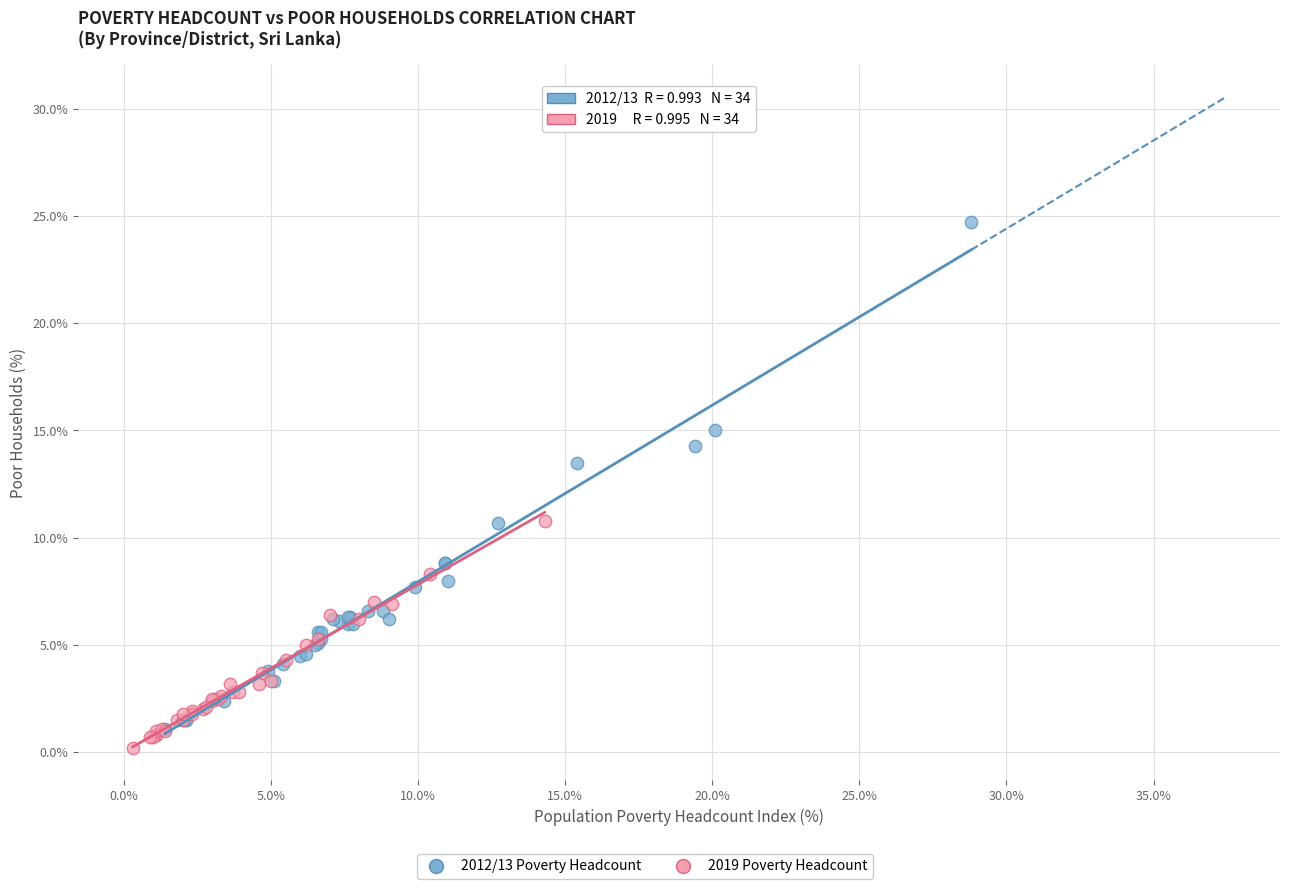

Which series has the widest spread of Y values?

2012/13 Poverty Headcount